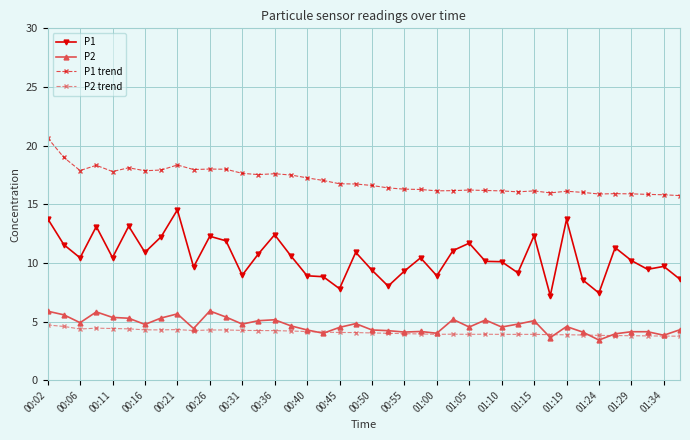

Which series has the widest spread of values?

P1